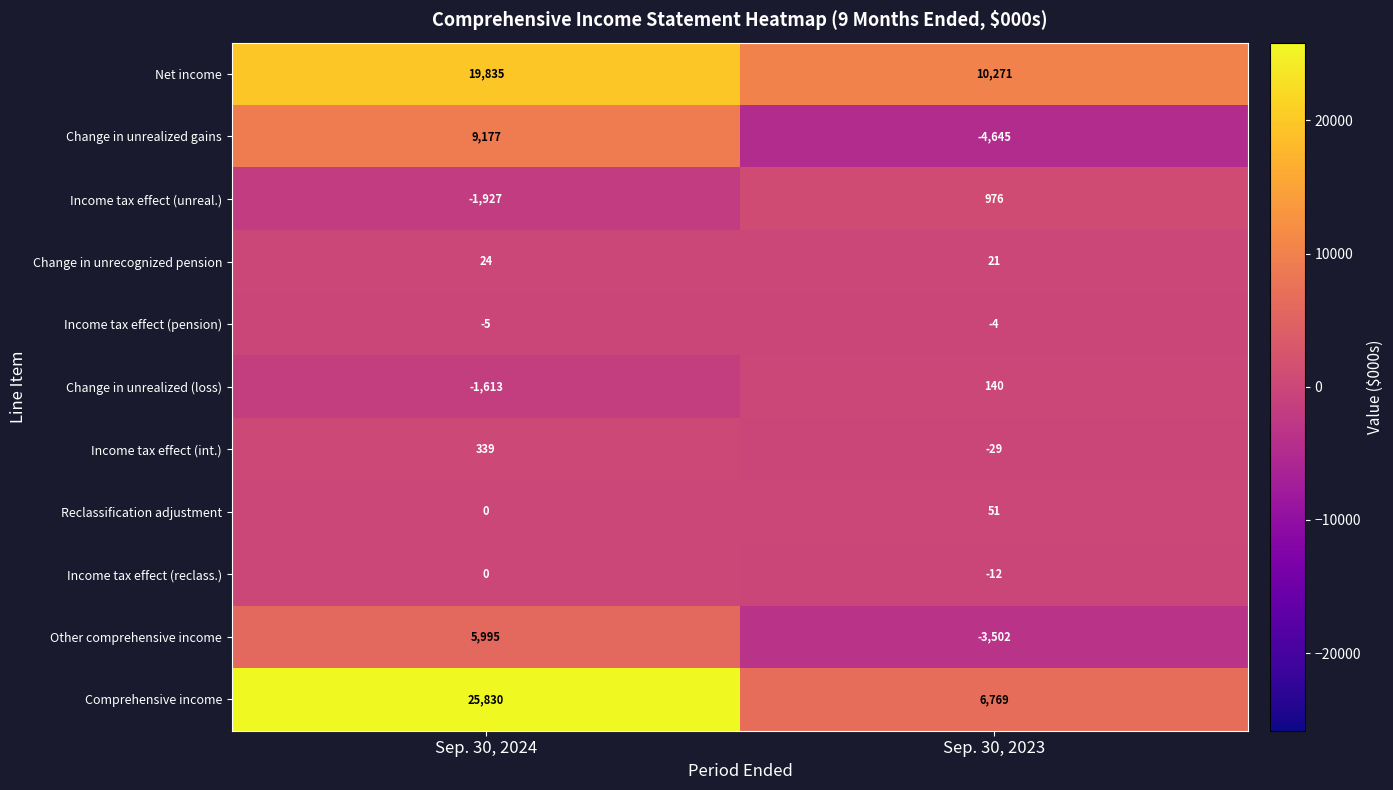

True or false: Reclassification adjustment has a value of 30 at Sep. 30, 2023.

False